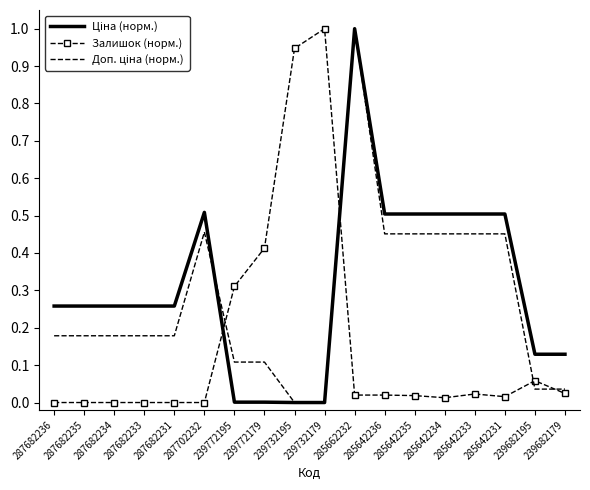

The value of Залишок (норм.) at 287682233 is 0.7. True or false?

False